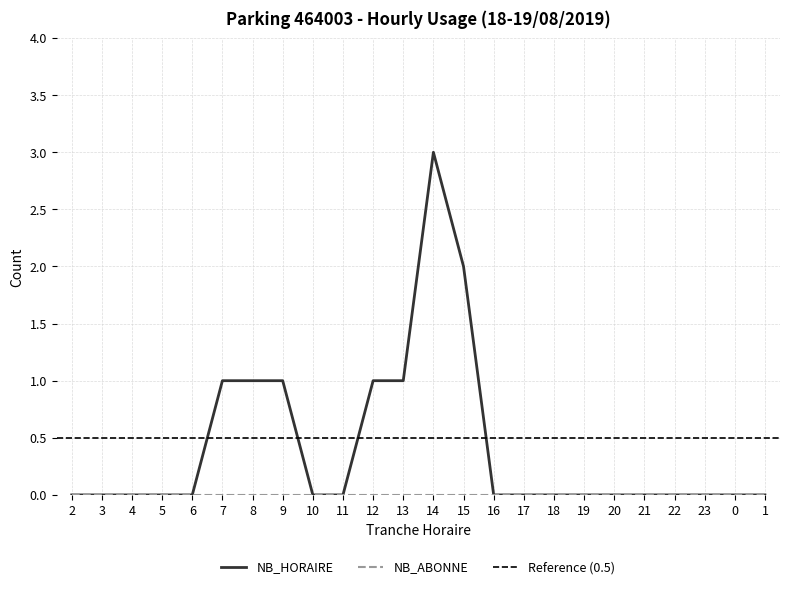

The chart shows a value of 0 at 10. True or false?

True